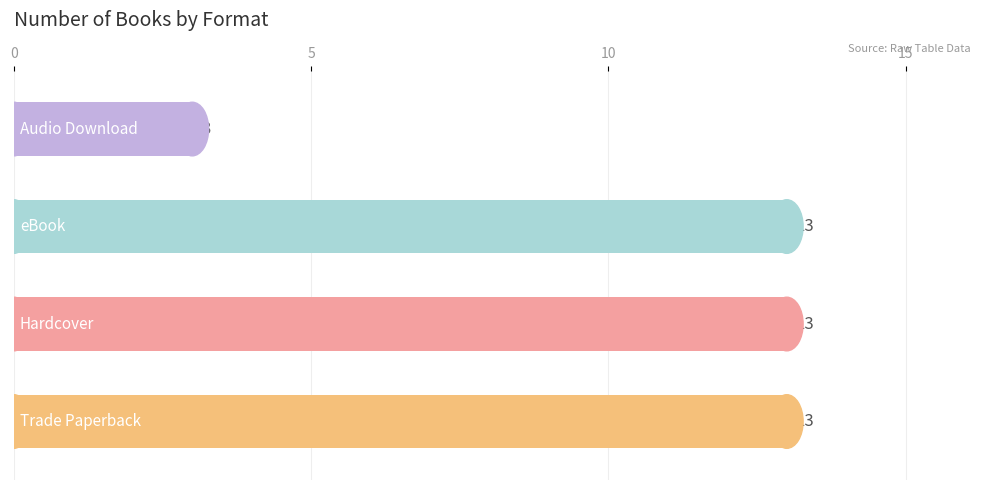

Are the bars horizontal?

Yes